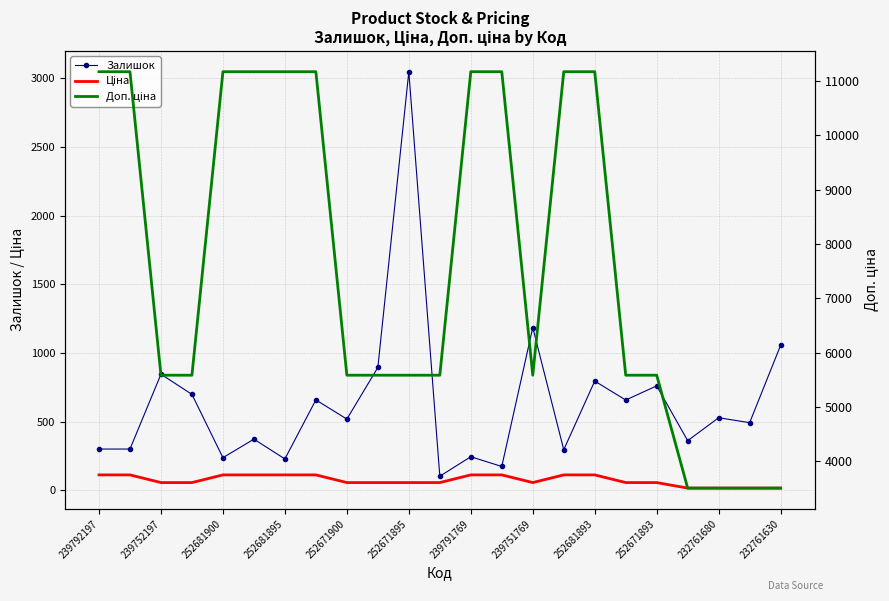

What is the sum of the Доп. ціна values at 252671895 and 22?

14677.0